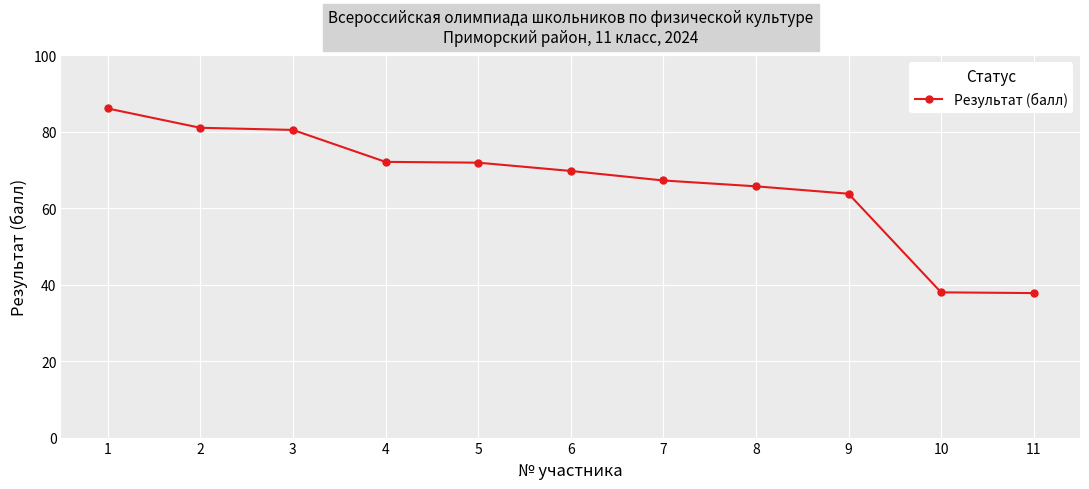

Does the chart have visible grid lines?

Yes